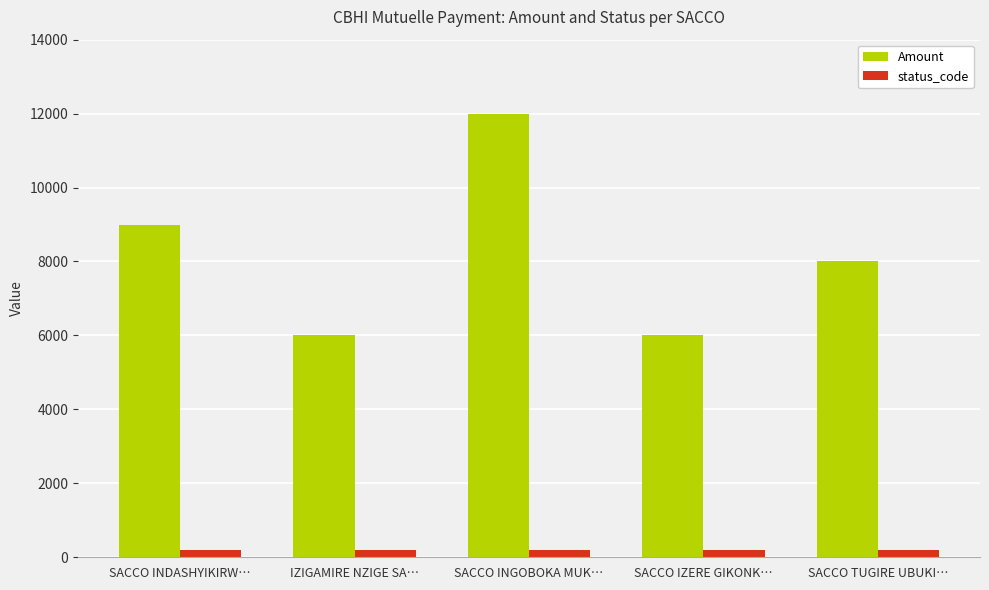

What is the sum of all status_code values?

1000